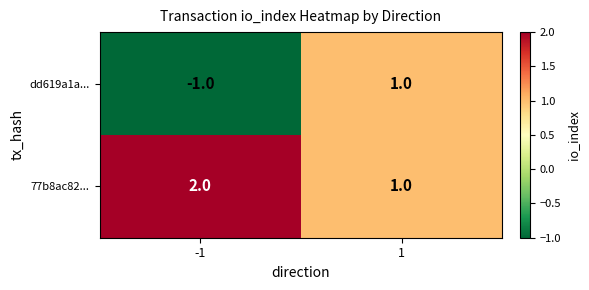

What is the sum of all 77b8ac82... values?

3